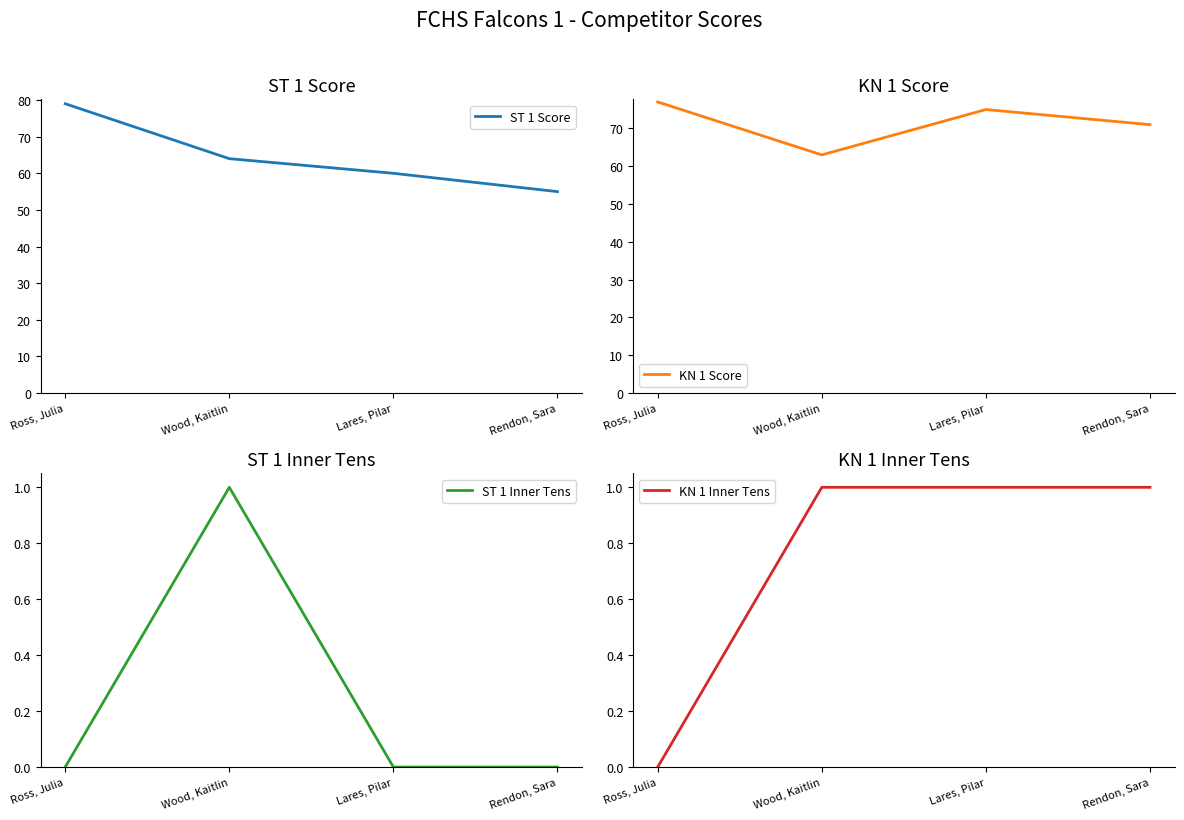

True or false: ST 1 Inner Tens and KN 1 Score cross at least once.

False